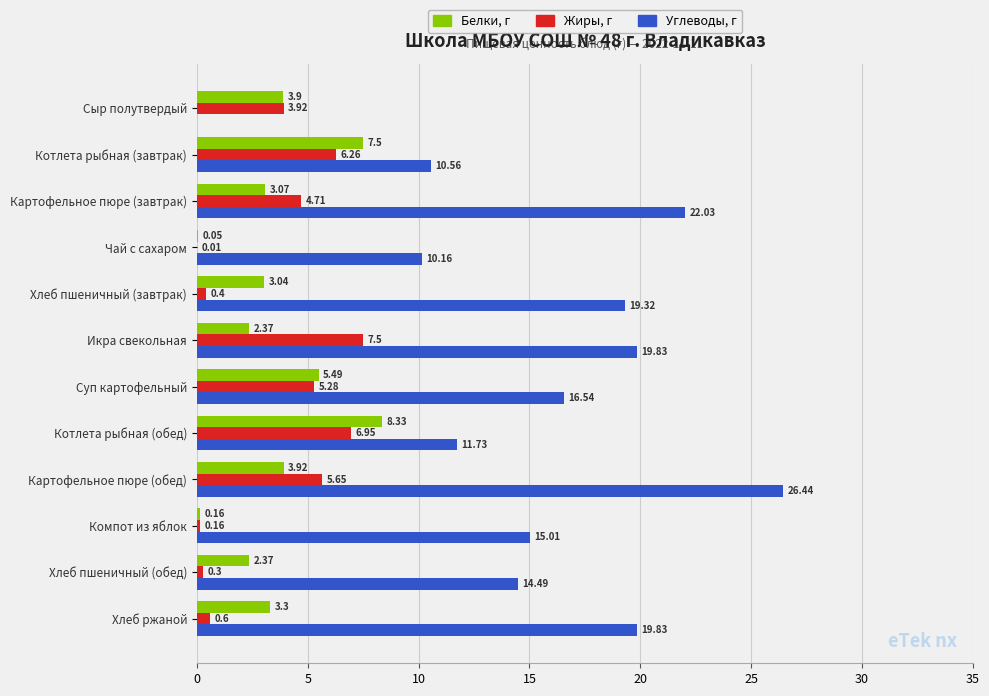

Where is Углеводы, г nearest to the value 13?

Котлета рыбная (обед)